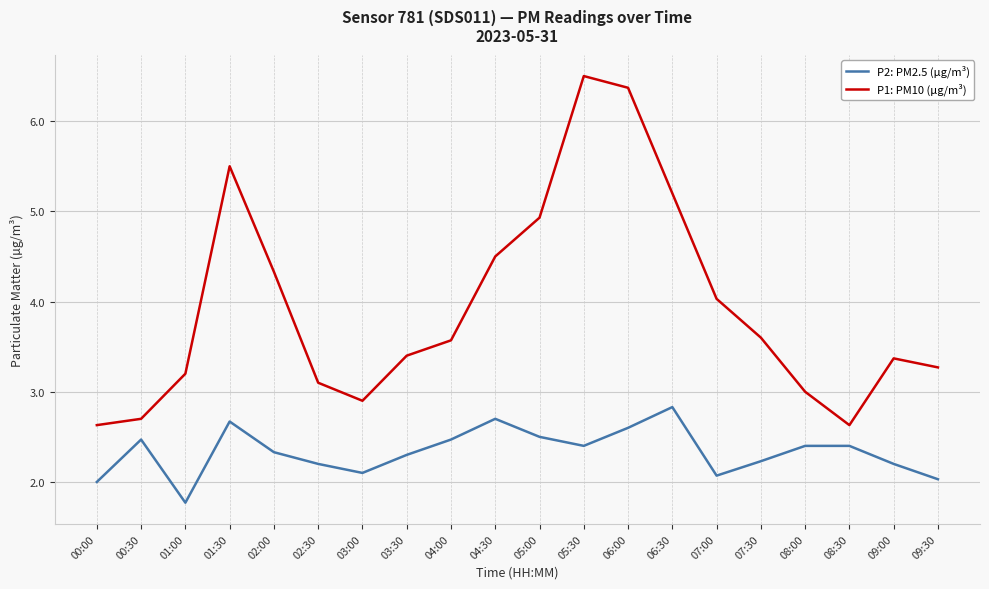

Which category has the highest value across all series?

05:30